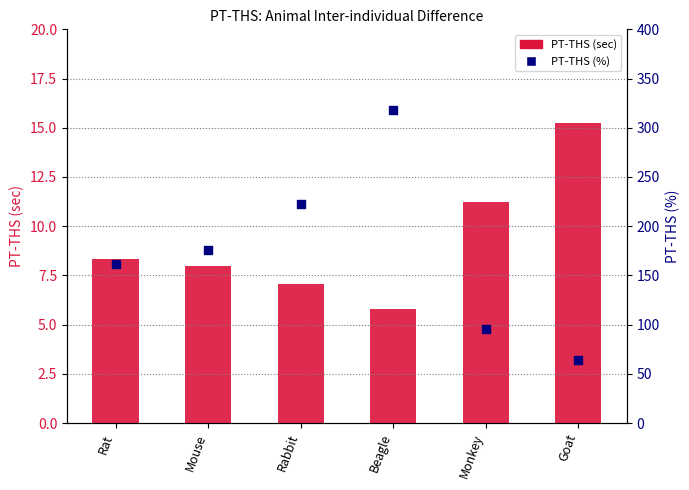

What are all the series names shown in the legend?

PT-THS (sec), PT-THS (%)